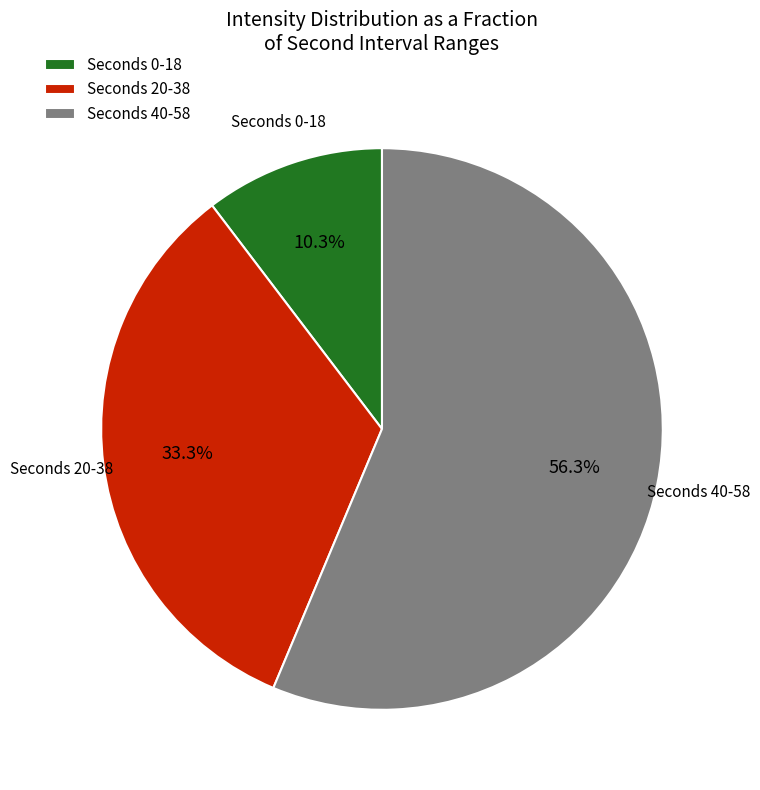

Count the number of slices in the pie.

3